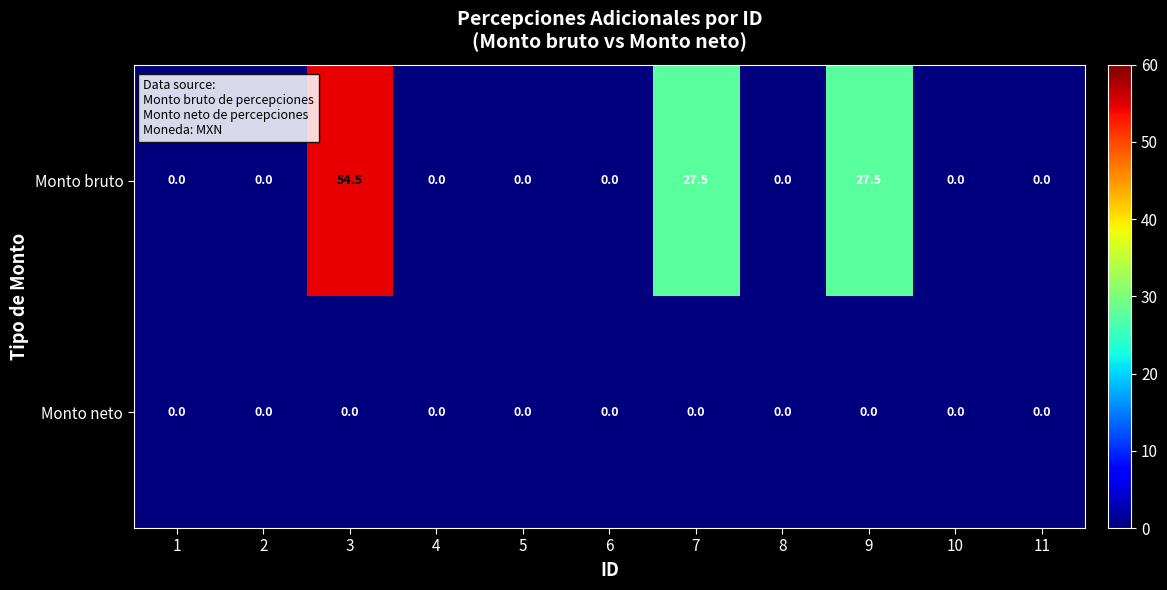

List the series in order of their peak value, highest first.

Monto bruto, Monto neto